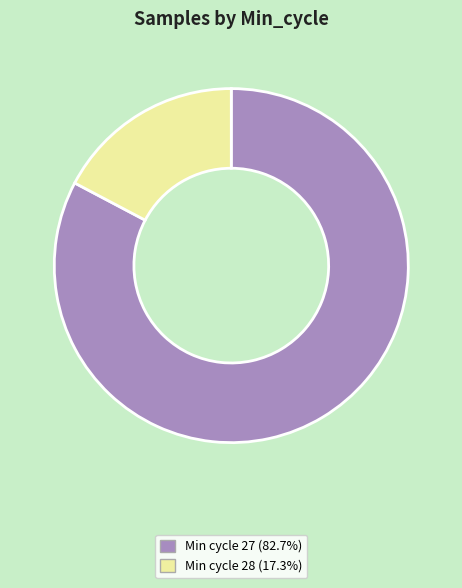

Count the number of slices in the pie.

2